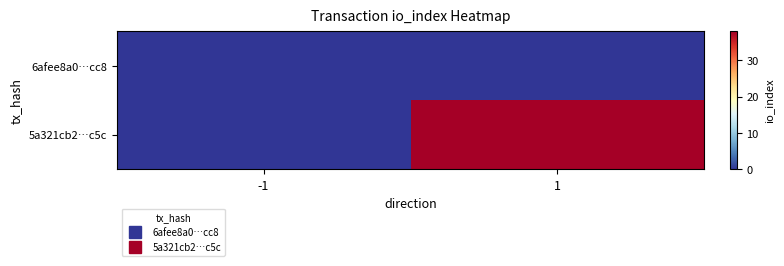

Reading left to right, list all the values displayed in this chart.

6afee8a0…cc8: -1=0	1=0
5a321cb2…c5c: -1=0	1=38